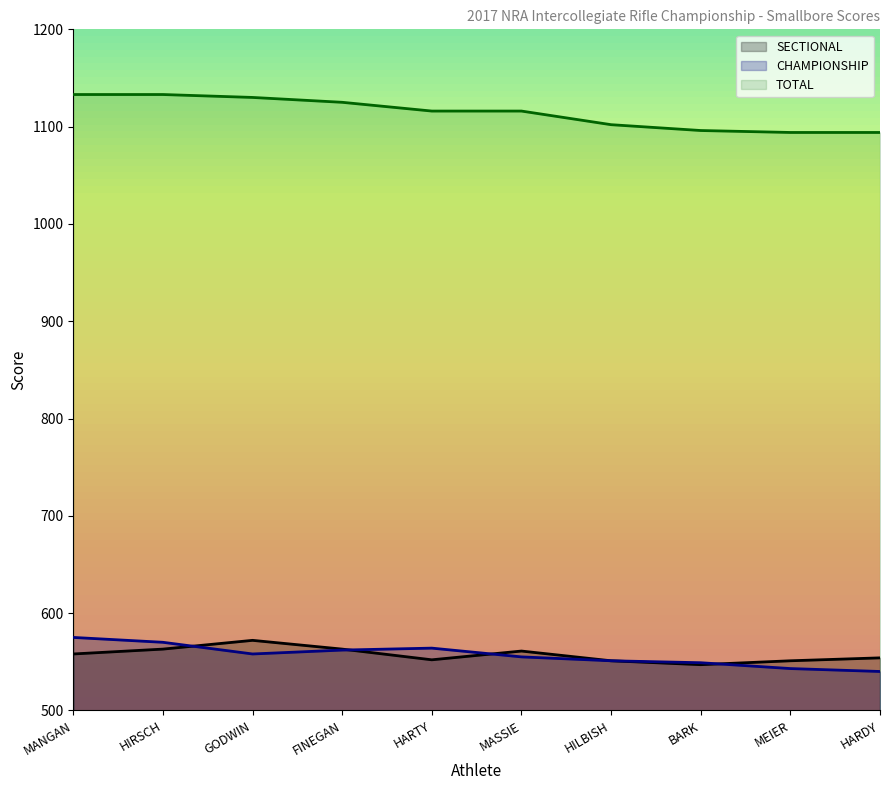

At which category does SECTIONAL reach its first local peak?

GODWIN